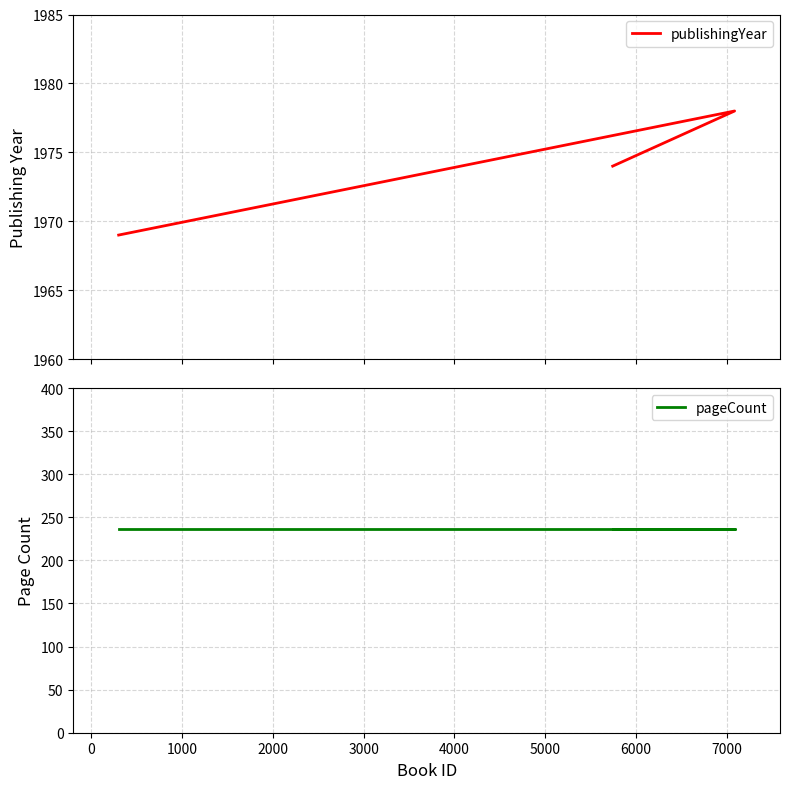

What is the average value of the publishingYear series?

1974